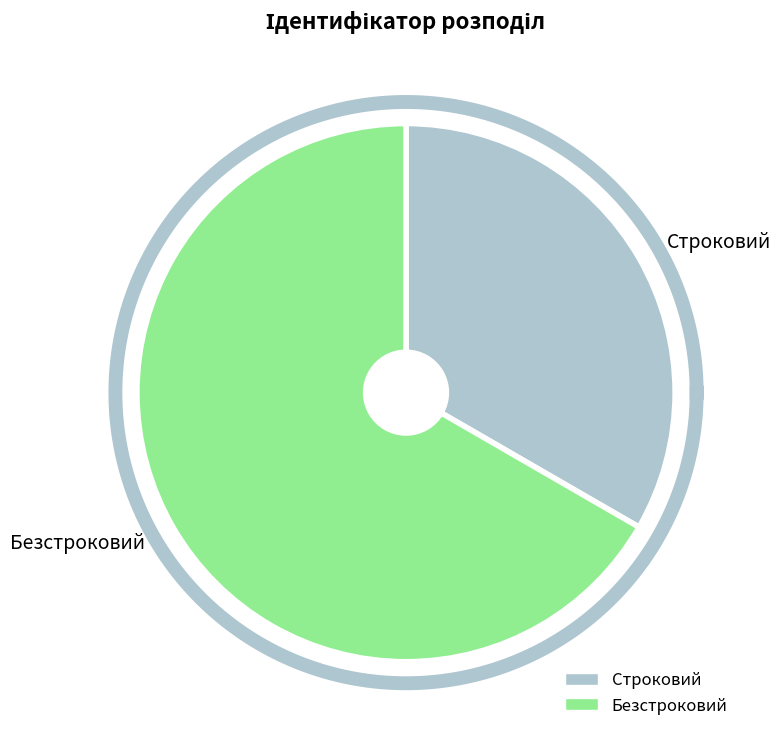

To the nearest percent, what percentage of the pie is Безстроковий?

67%